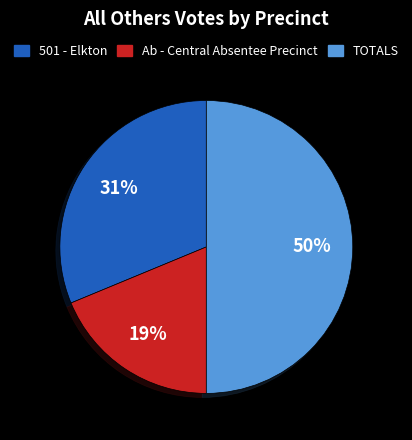

To the nearest percent, what is the average slice percentage?

33%